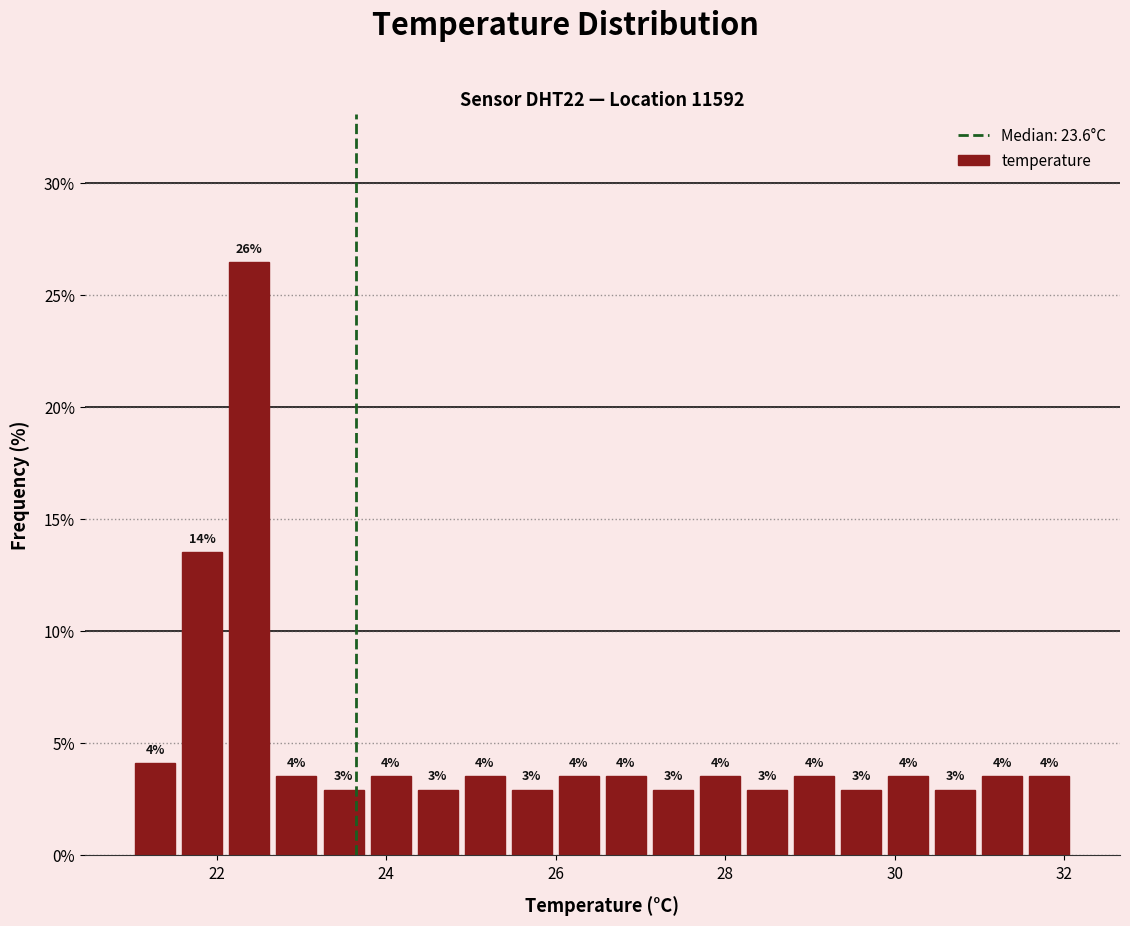

Around what value on the x-axis is the tallest bar? Give the approximate position of its centre, as read against the axis.

22.4